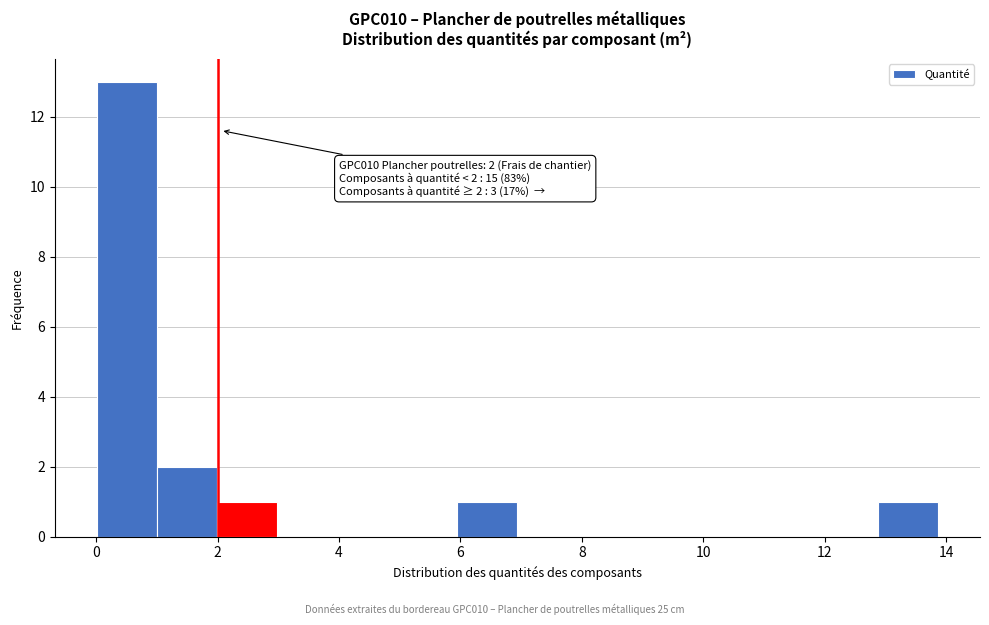

Which range on the x-axis has the tallest bar?

0.0 to 1.0